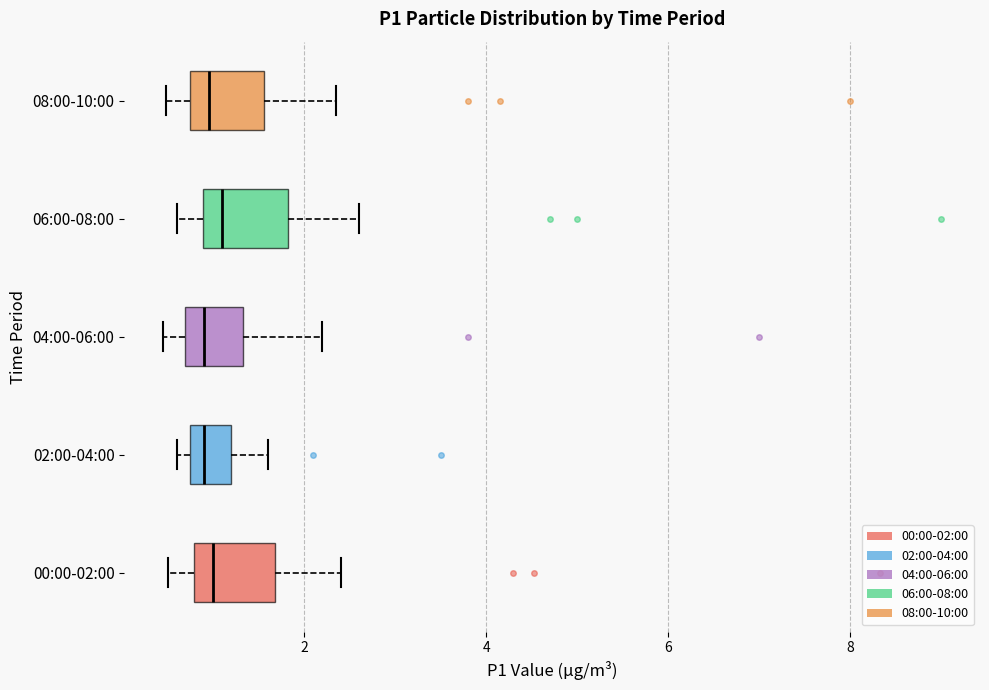

Reading bottom to top, transcribe this box plot: for each box, give where its median line is, the range the box spans, and where its two whiskers end, as read against the x-axis. The values are not printed on the chart, so give them approximately, as read against the axis.

00:00-02:00: median 1.0, box 0.8 to 1.6, whiskers 0.6 to 2.4
02:00-04:00: median 1.0, box 0.8 to 1.2, whiskers 0.6 to 1.6
04:00-06:00: median 1.0, box 0.6 to 1.4, whiskers 0.4 to 2.2
06:00-08:00: median 1.2, box 0.8 to 1.8, whiskers 0.6 to 2.6
08:00-10:00: median 1.0, box 0.8 to 1.6, whiskers 0.4 to 2.4